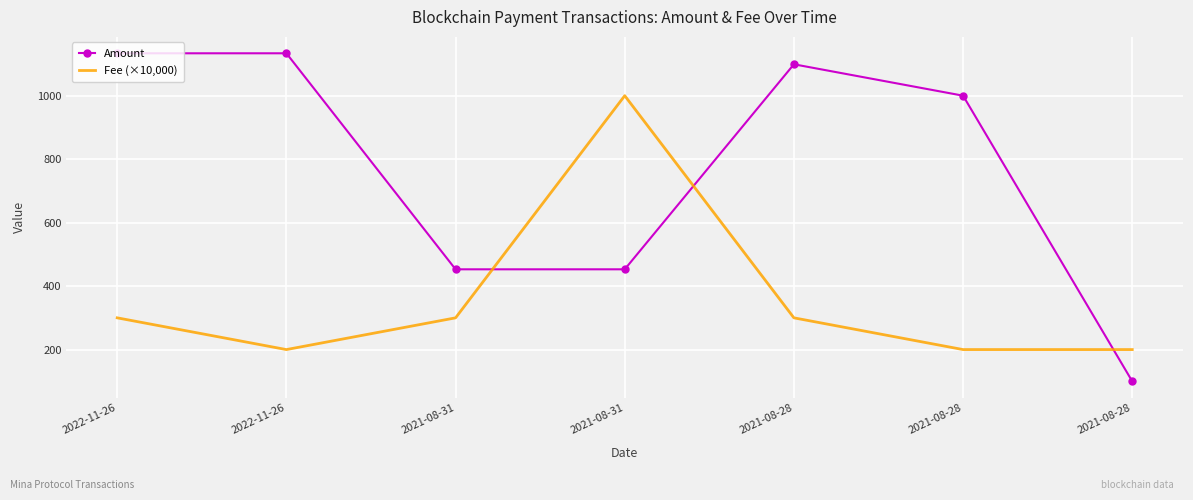

What is the maximum value for Amount?

1133.6